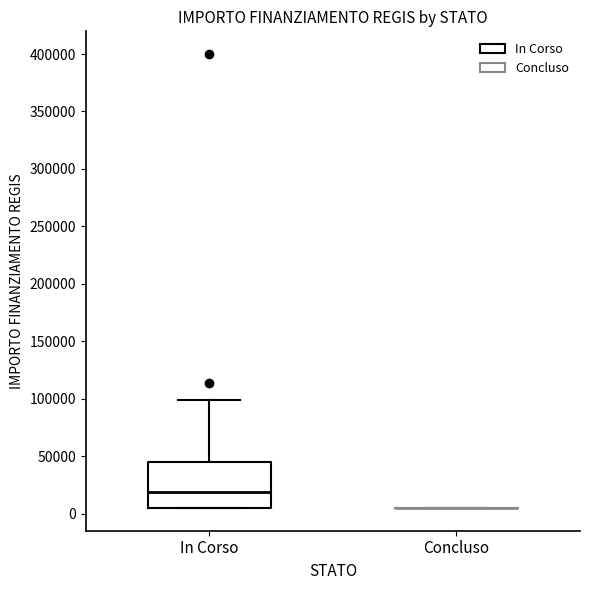

Reading left to right, transcribe this box plot: for each box, give where its median line is, the range the box spans, and where its two whiskers end, as read against the y-axis. The values are not printed on the chart, so give them approximately, as read against the axis.

In Corso: median 20000, box 5000 to 45000, whiskers 5000 to 100000
Concluso: box collapsed to a line at 5000, whiskers 5000 to 5000